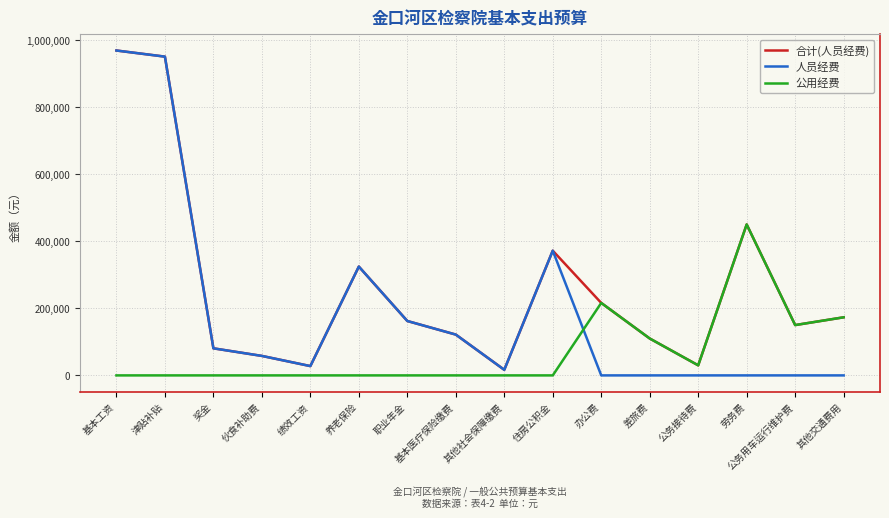

Is the value of 人员经费 at 其他社会保障缴费 greater than the value of 合计(人员经费) at 职业年金?

No